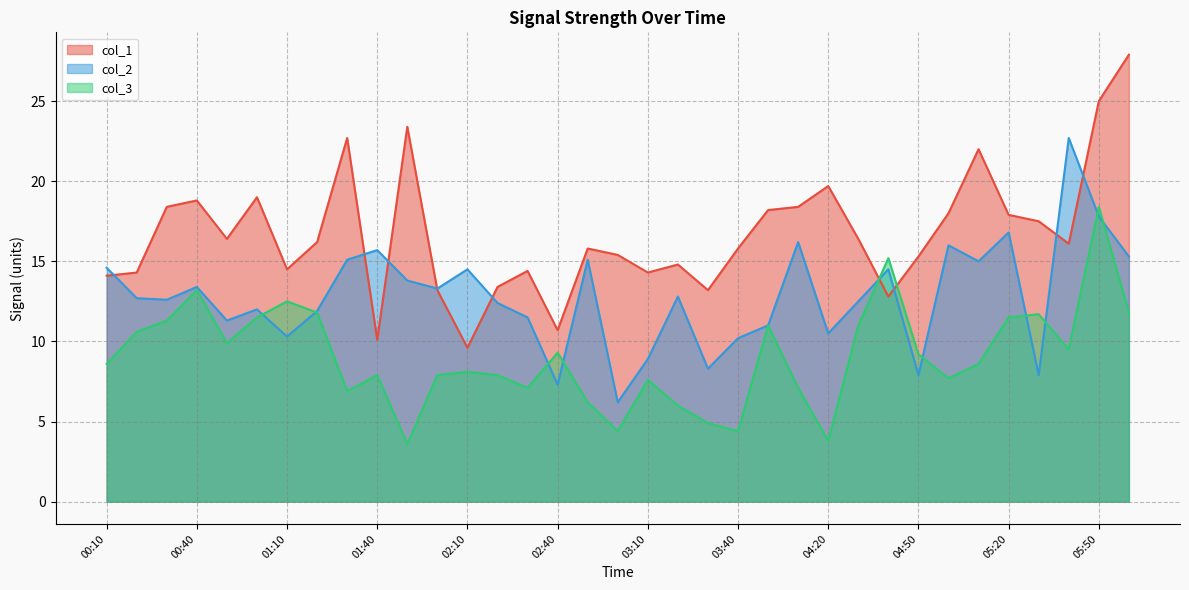

What is the label of the 2nd point from the right?

05:50